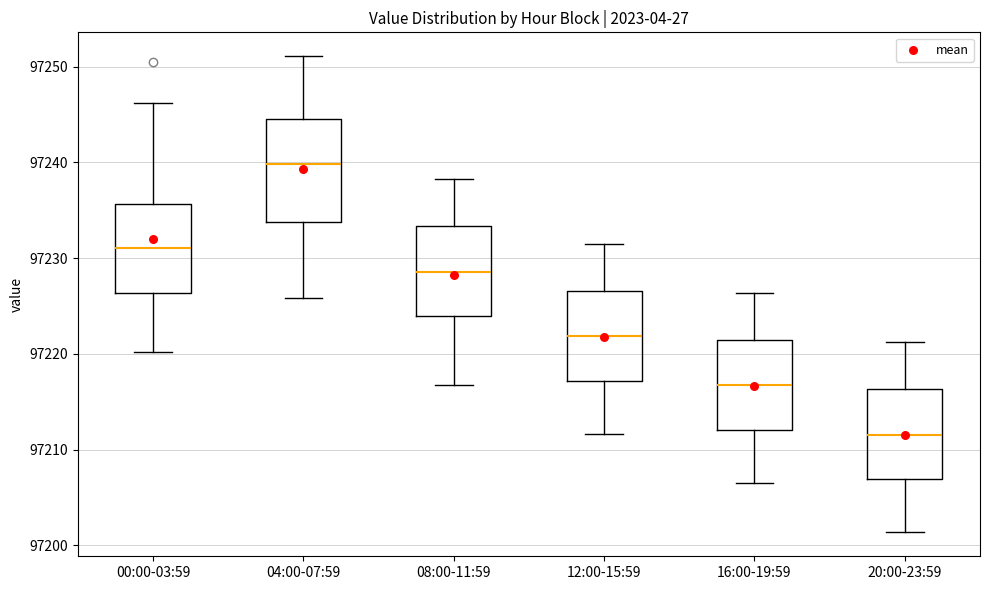

Reading left to right, transcribe this box plot: for each box, give where its median line is, the range the box spans, and where its two whiskers end, as read against the y-axis. The values are not printed on the chart, so give them approximately, as read against the axis.

00:00-03:59: median 97231, box 97226 to 97236, whiskers 97220 to 97246
04:00-07:59: median 97240, box 97234 to 97245, whiskers 97226 to 97251
08:00-11:59: median 97229, box 97224 to 97233, whiskers 97217 to 97238
12:00-15:59: median 97222, box 97217 to 97227, whiskers 97212 to 97231
16:00-19:59: median 97217, box 97212 to 97221, whiskers 97206 to 97226
20:00-23:59: median 97212, box 97207 to 97216, whiskers 97201 to 97221